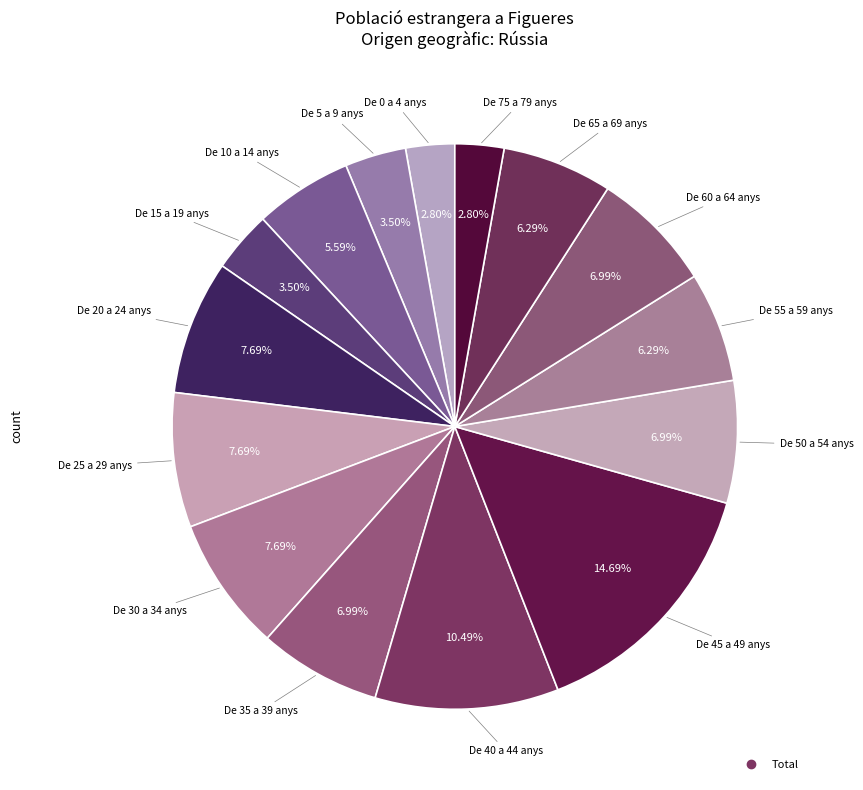

How many segments does this pie chart have?

15